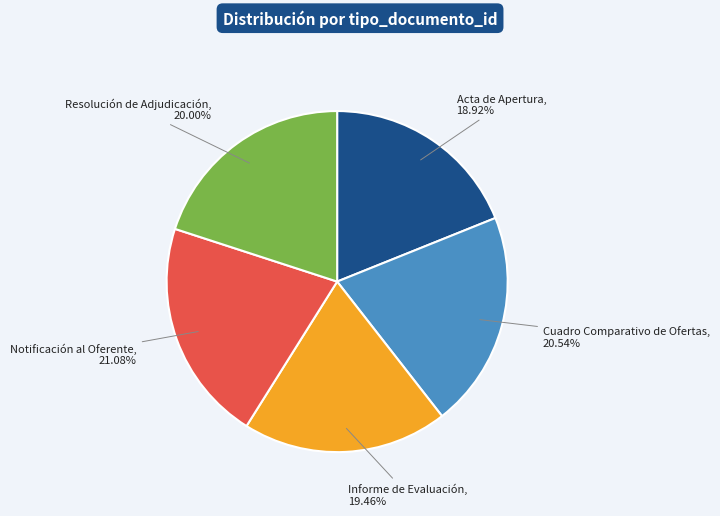

What percentage is NOT represented by Notificación al Oferente?

78.9%